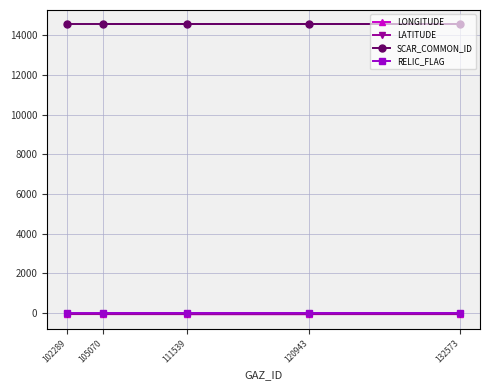

At which label is SCAR_COMMON_ID closest to 14549?

105070